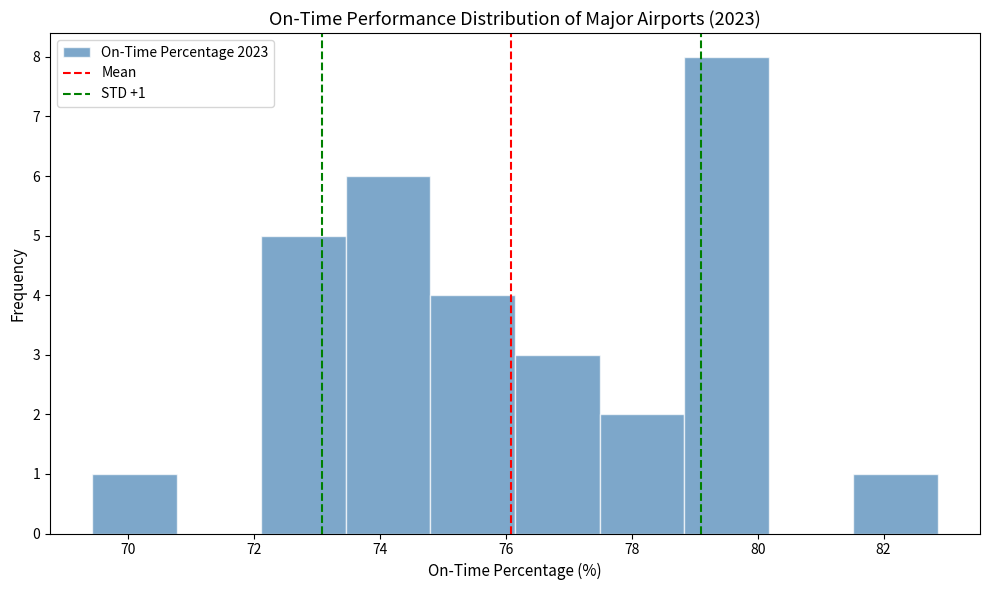

Over which range of the x-axis is the bar tallest?

78.8 to 80.2